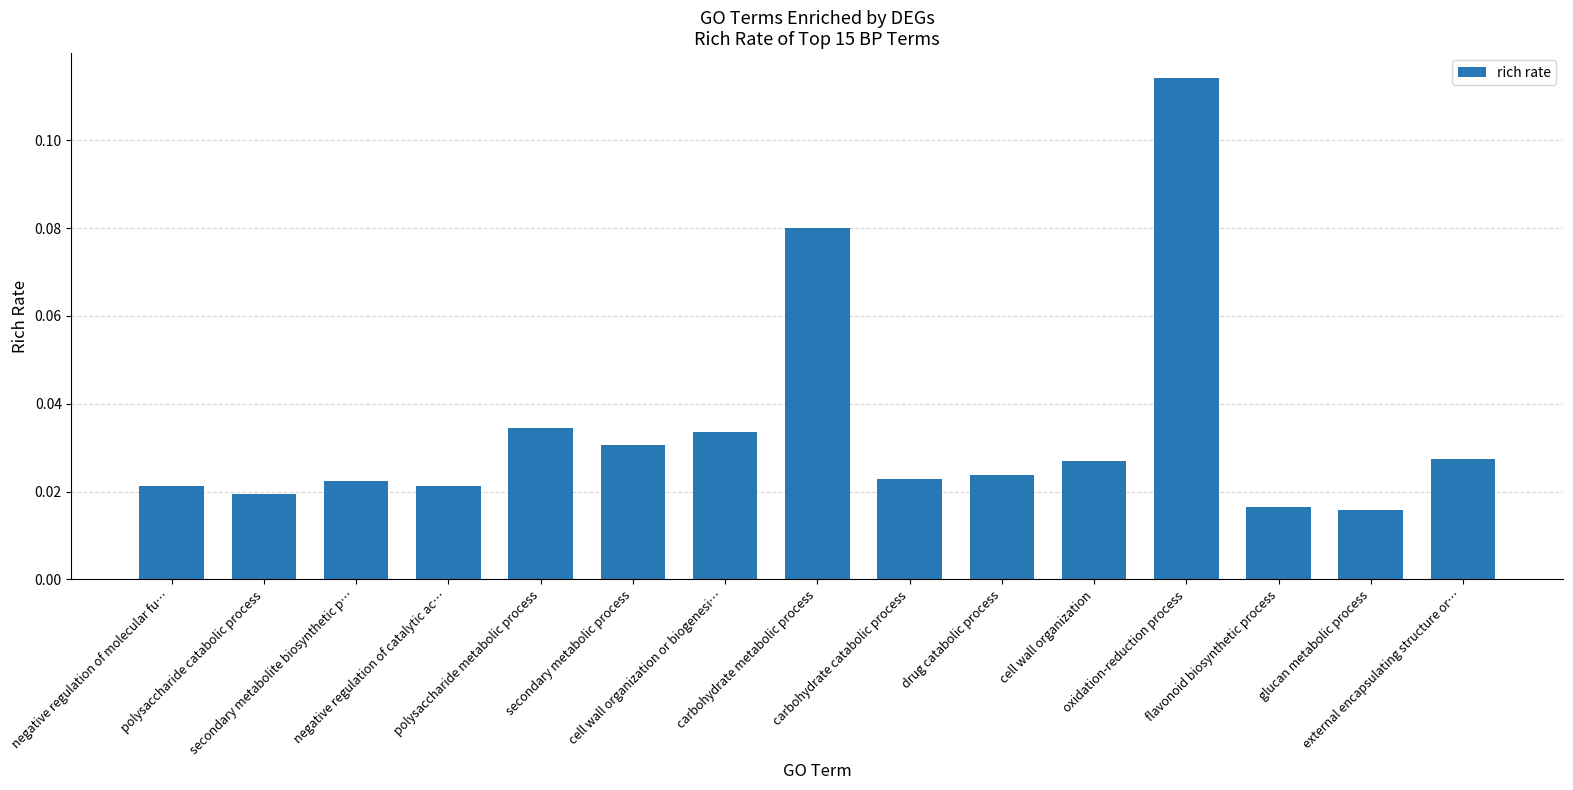

How many values are between 0 and 1?

15